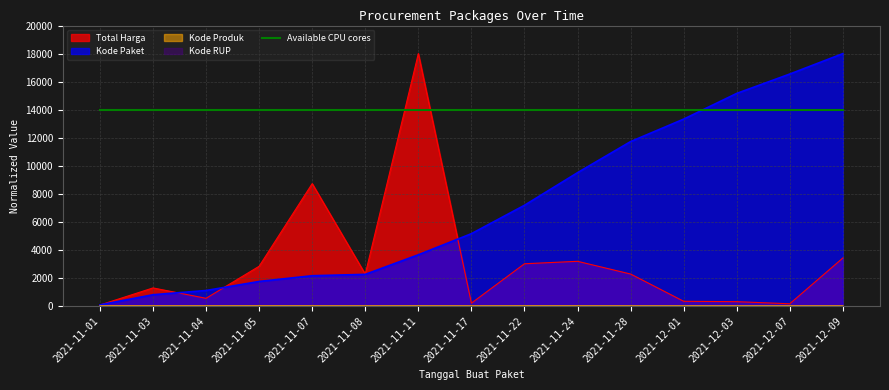

At which label is Kode Paket closest to 9043?

2021-11-24